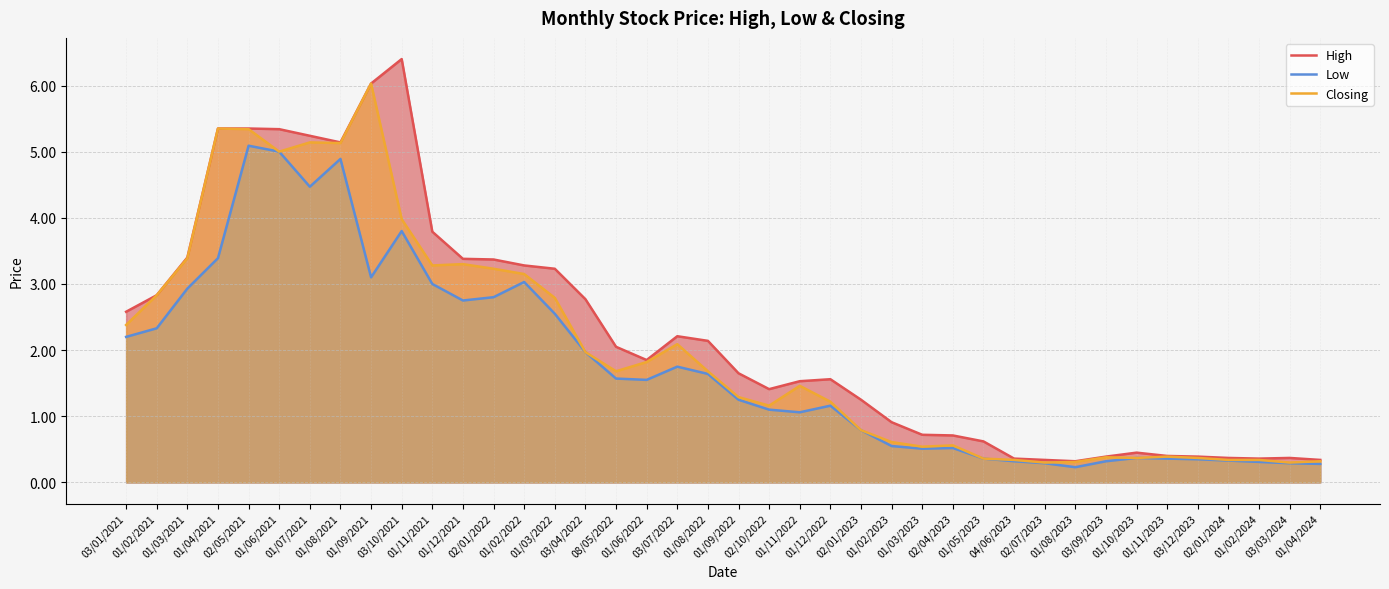

True or false: Closing and High intersect in this chart.

False